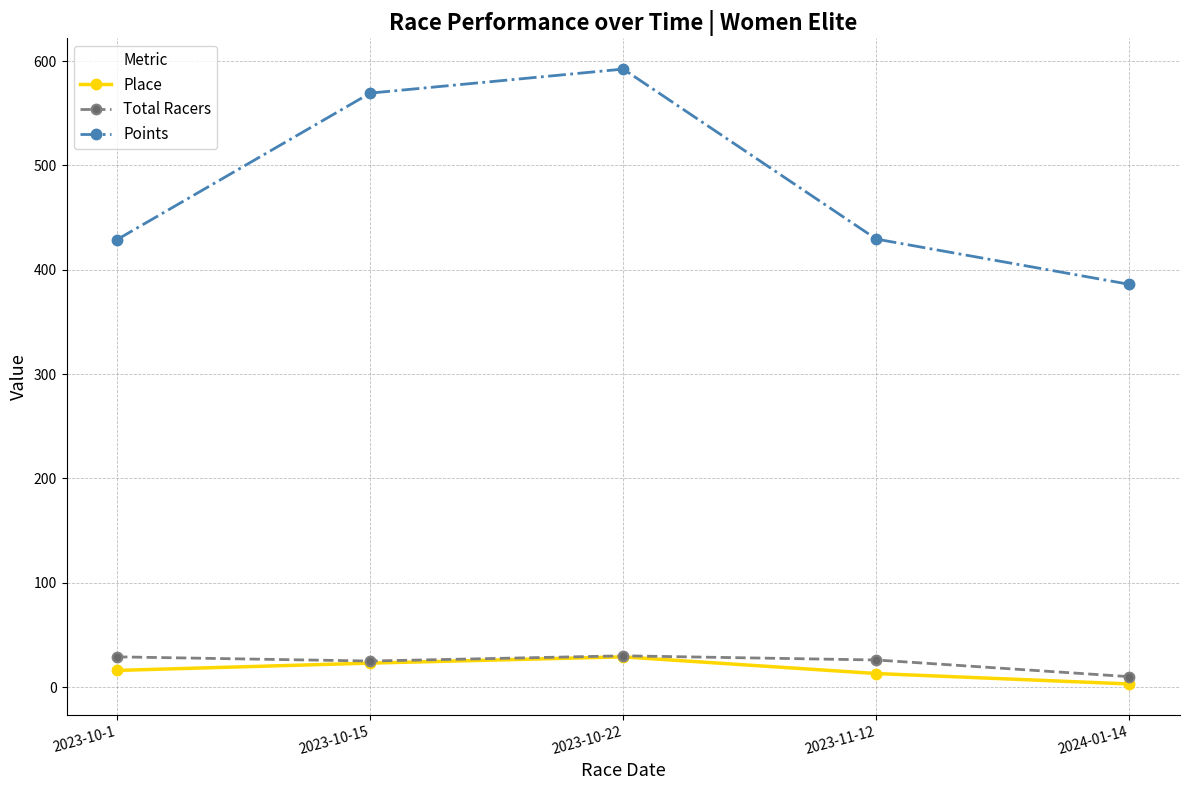

Where is the first local maximum for Points?

2023-10-22